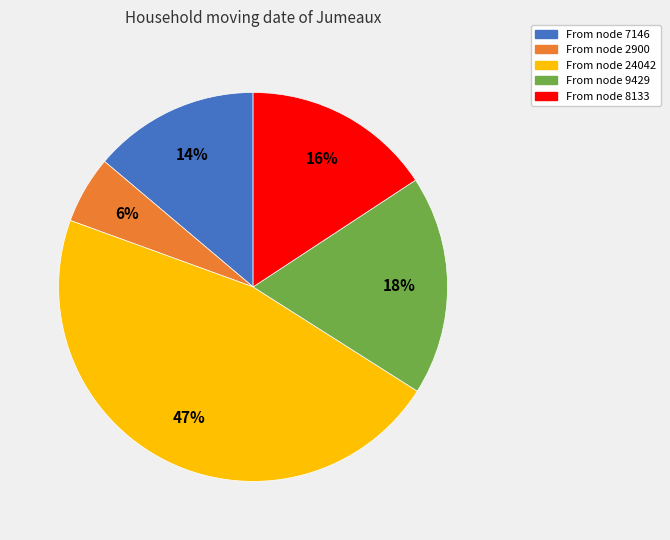

Is there any slice that represents more than half of the pie?

No